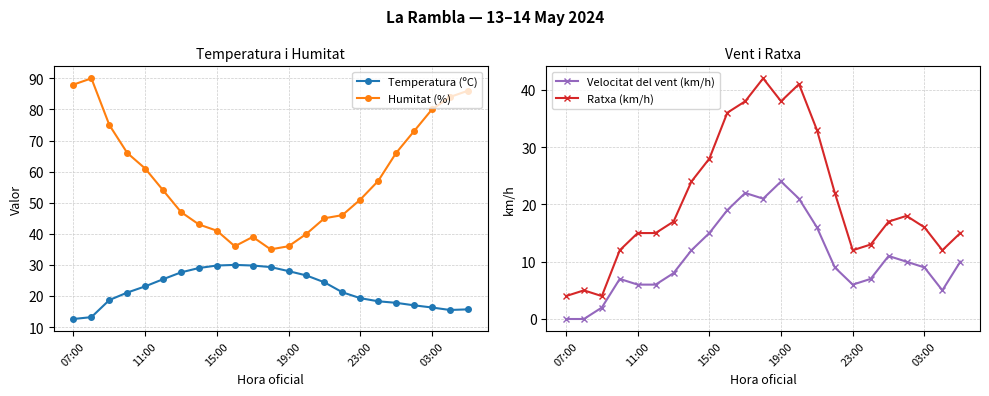

Rank the series at 18 from highest to lowest value.

Humitat (%), Temperatura (ºC), Ratxa (km/h), Velocitat del vent (km/h)